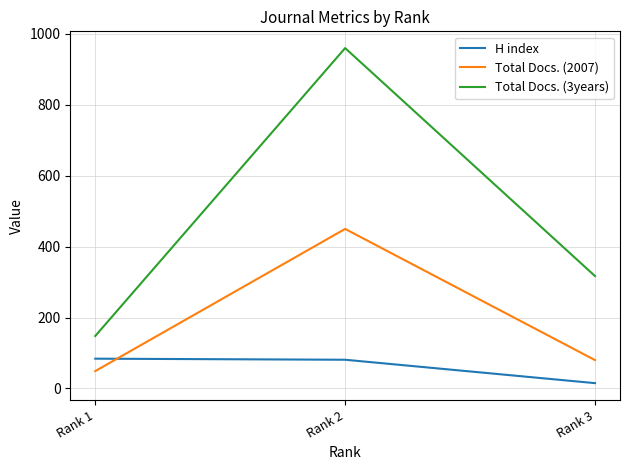

Which series has the widest spread of values?

Total Docs. (3years)